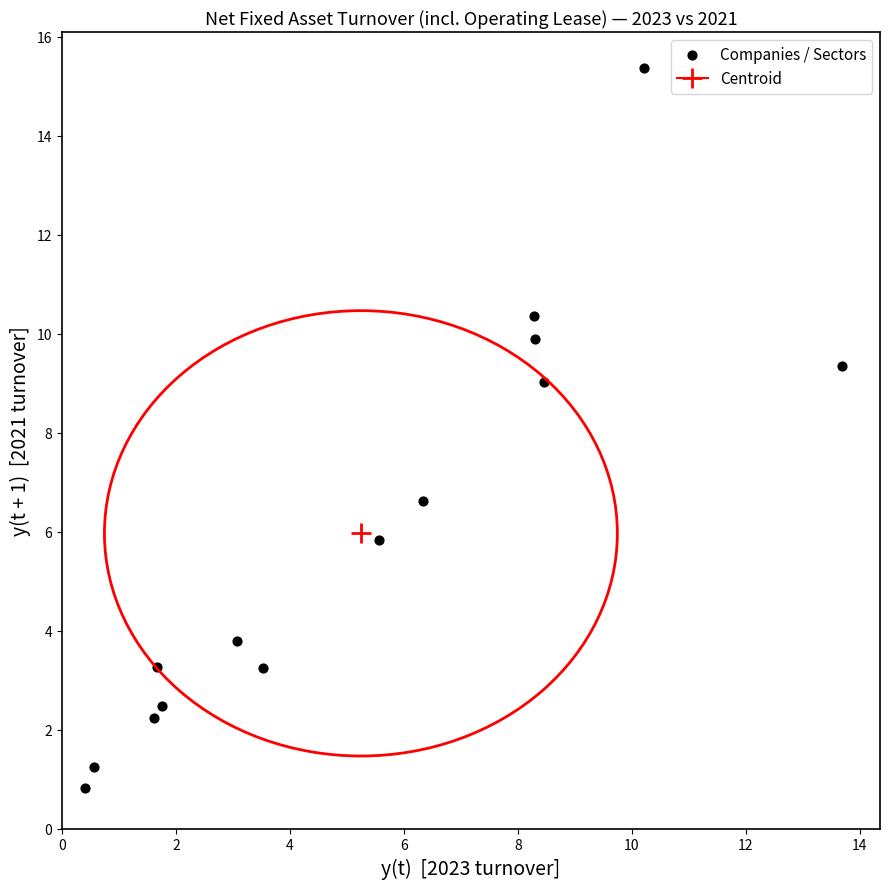

What Y value in the scatter plot is closest to 8?

9.0